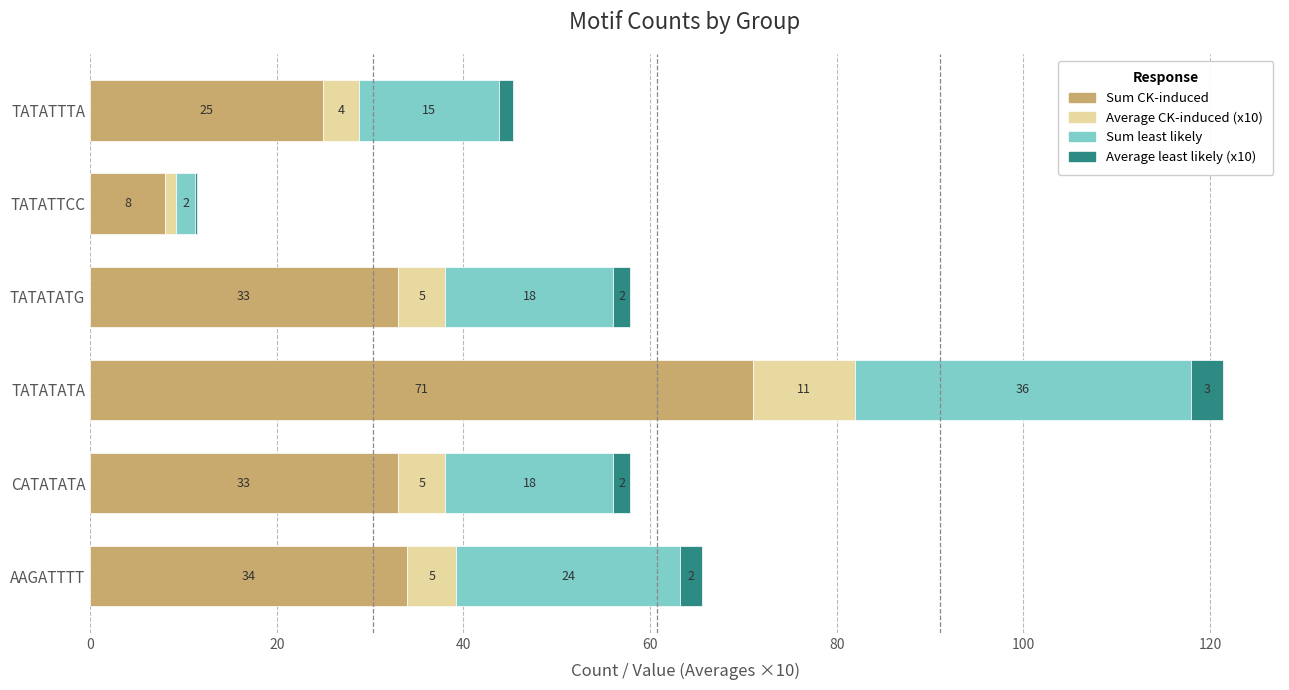

What is the maximum value for Sum CK-induced?

71.0